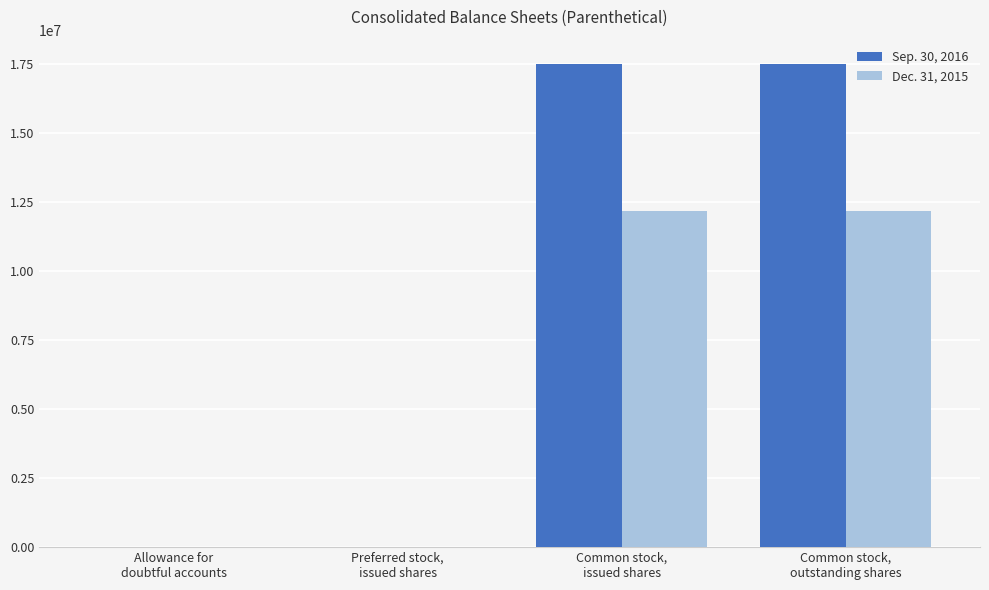

What is the maximum value shown in the chart?

17493486